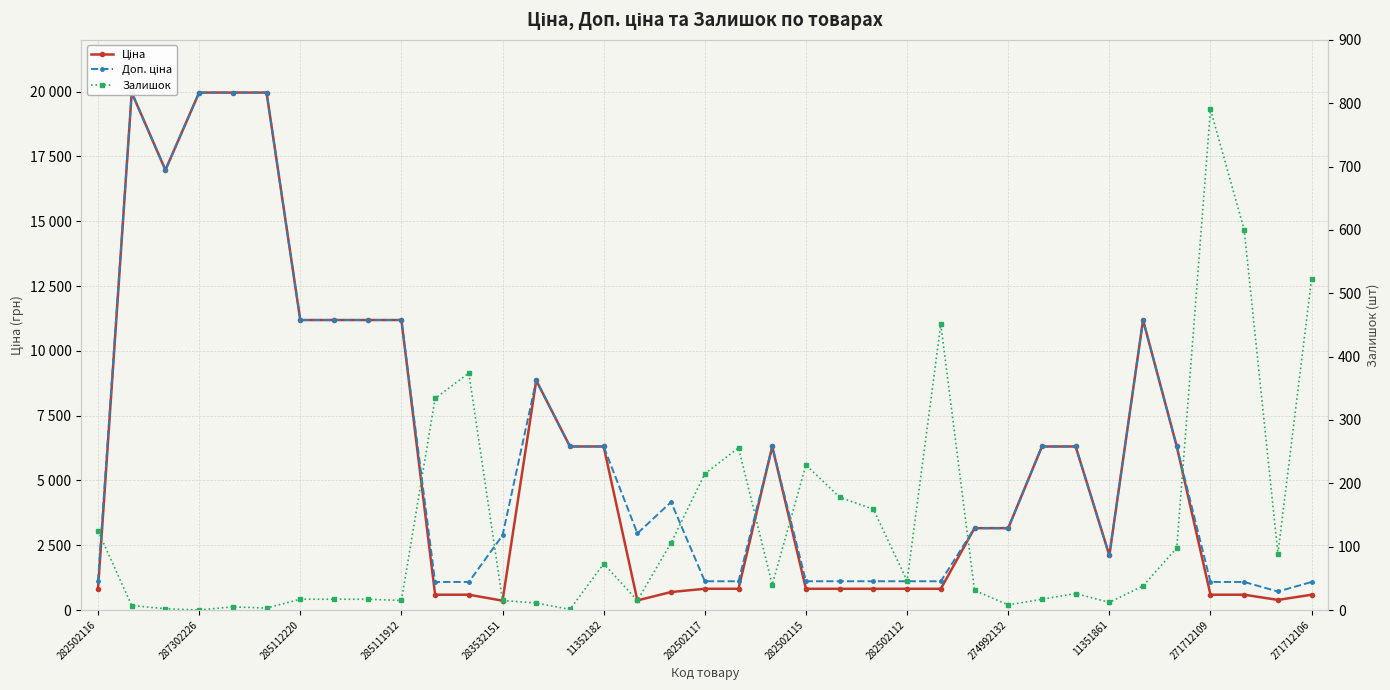

True or false: Ціна has a value of 15867.1 at 285111912.

False